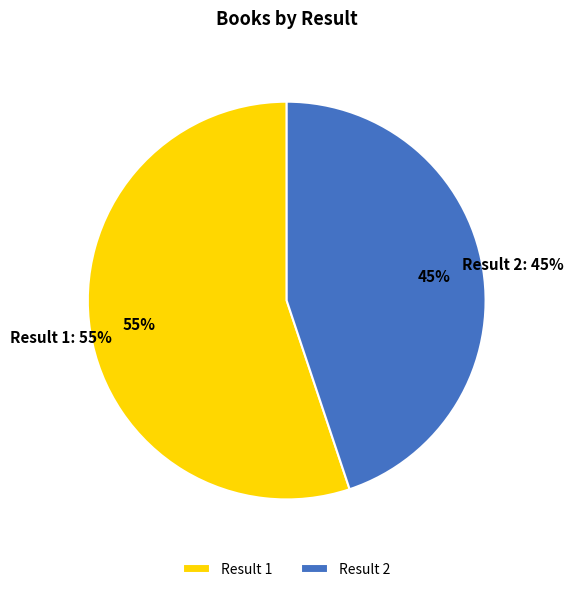

To the nearest percent, what is the average slice percentage?

50%